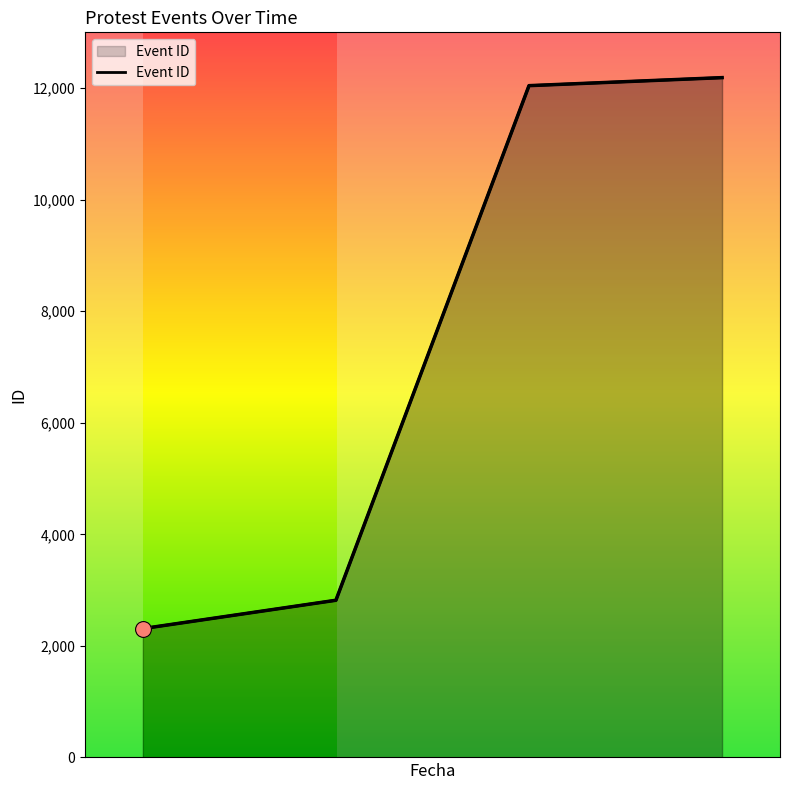

What is the change in value from 2016-10-21 to 2024-02-10?

+9370